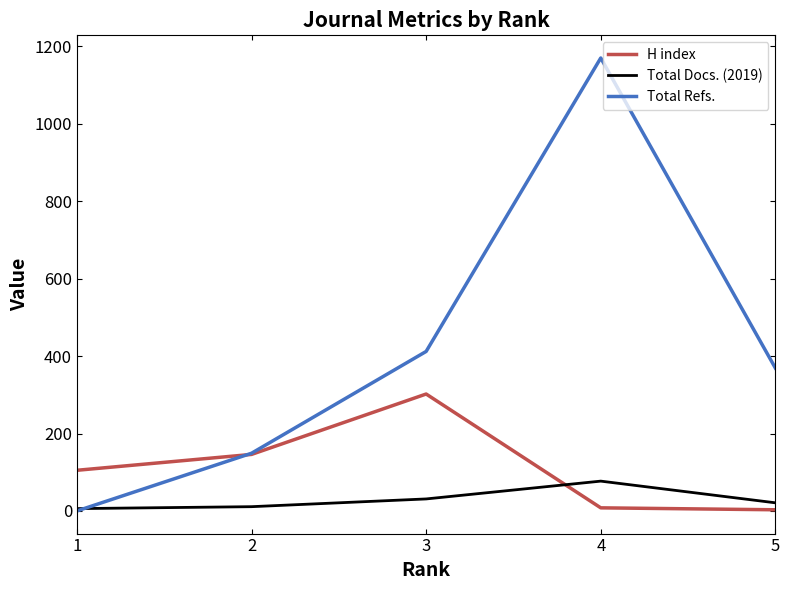

True or false: Total Docs. (2019) and H index cross at least once.

True